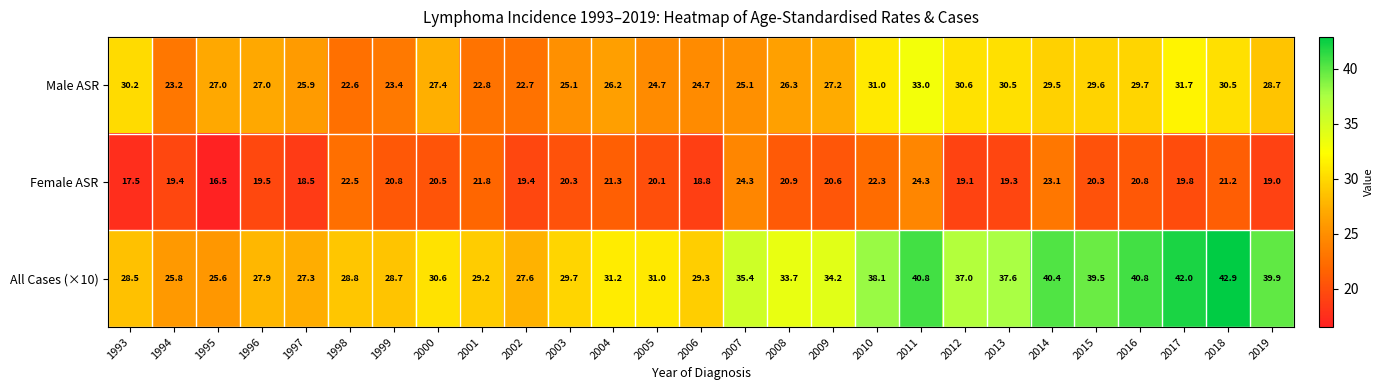

At which category does the chart reach its minimum across all series?

1995